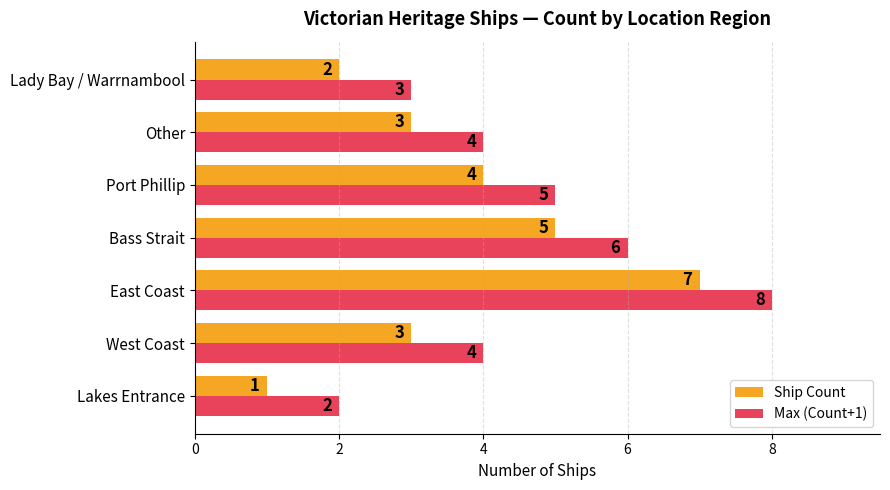

What are all the series names shown in the legend?

Ship Count, Max (Count+1)